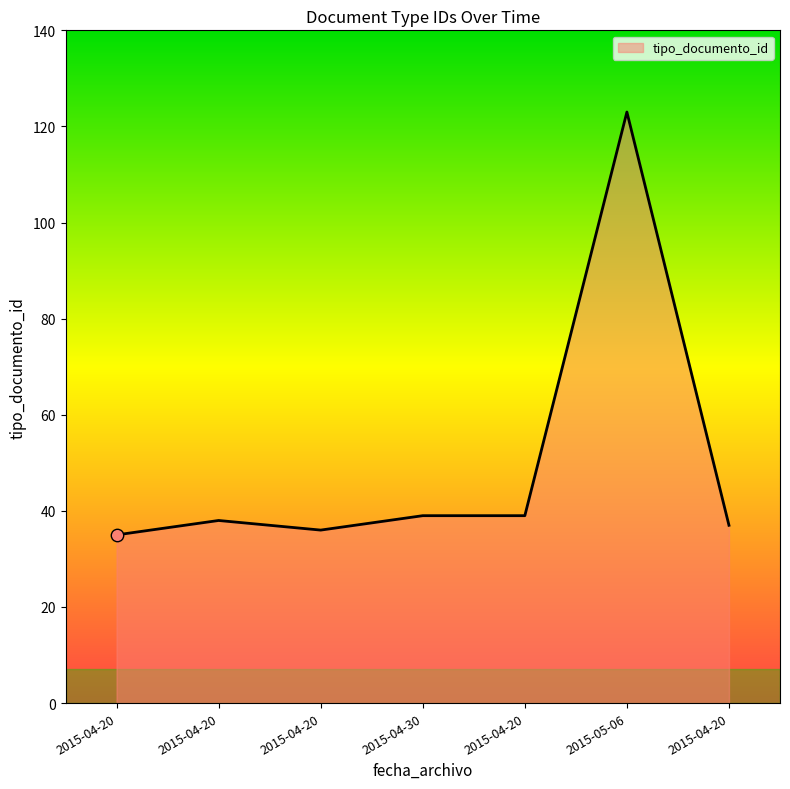

Between 2015-04-20 and 2015-04-20, which is larger?

2015-04-20